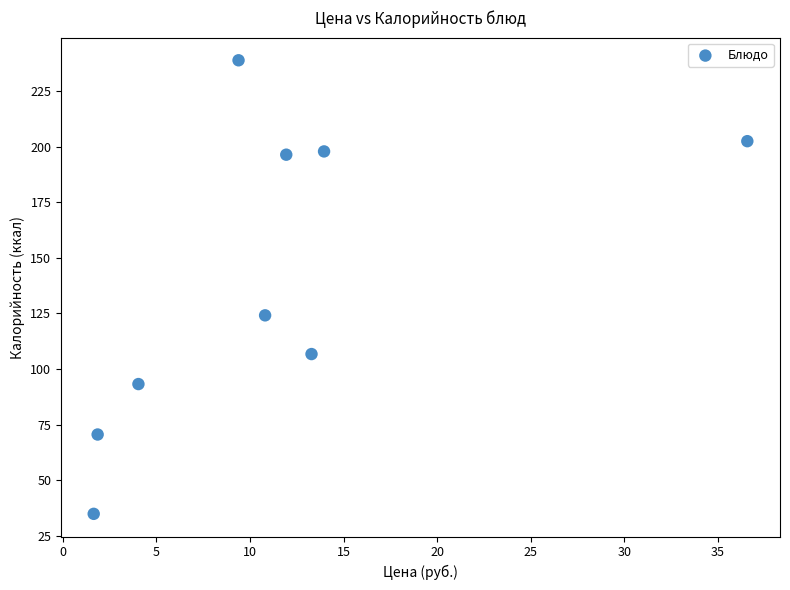

What Y value in the scatter plot is closest to 136?

124.1